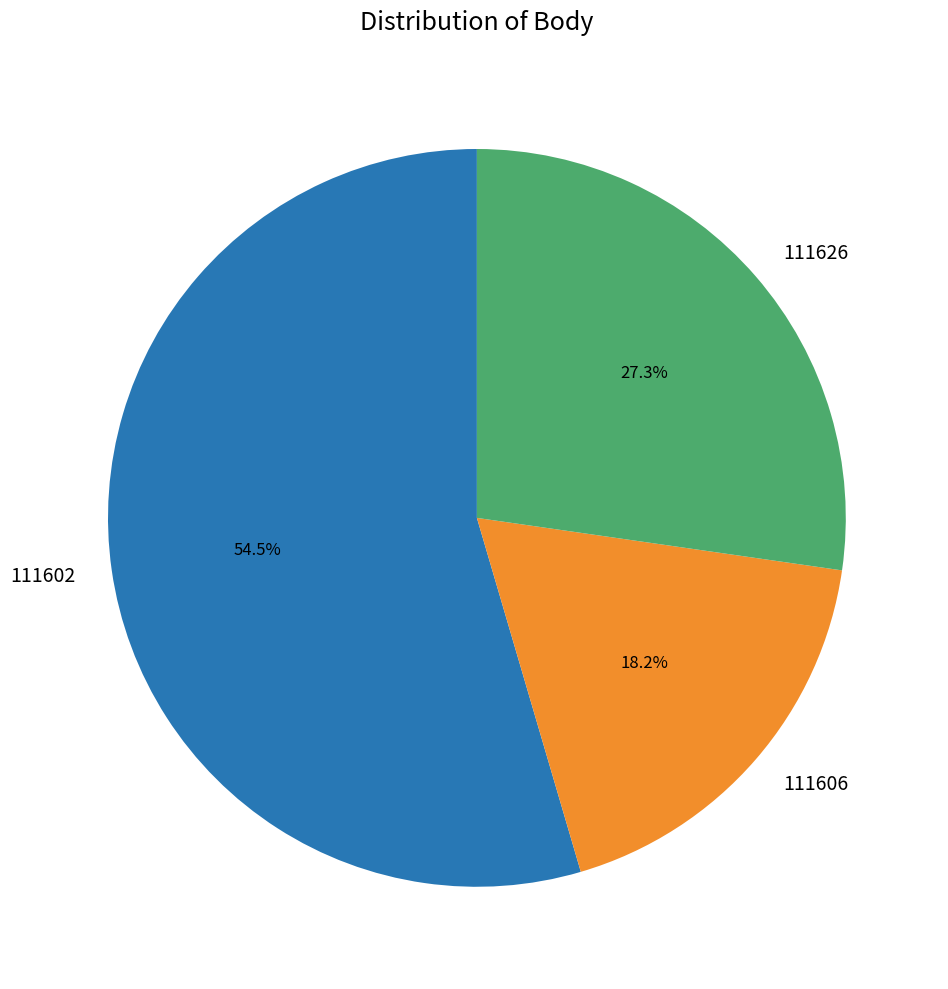

Which slice represents more than half of the pie?

111602